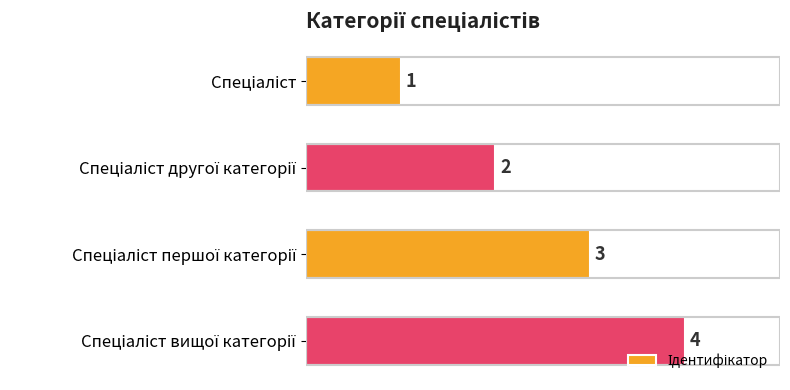

What is the difference between the maximum and minimum values?

3